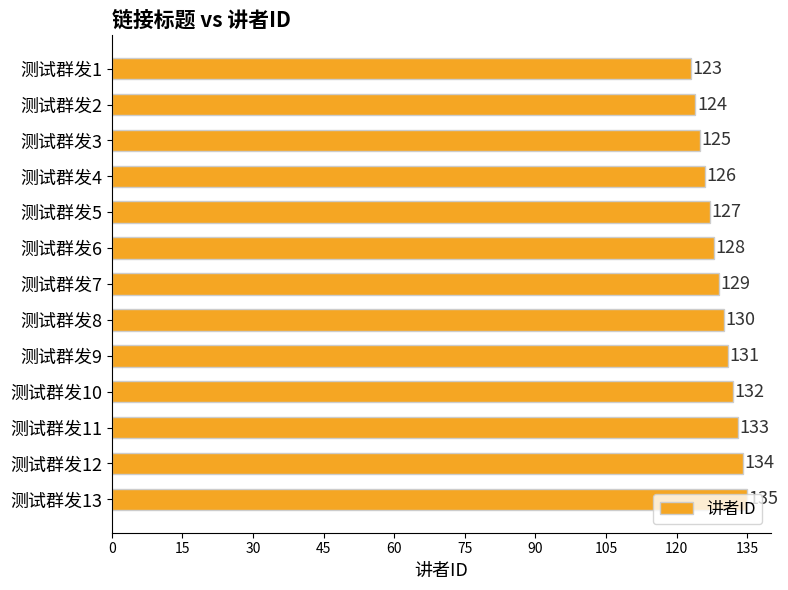

What is the ratio of the value at 测试群发8 to the value at 测试群发13?

1.0